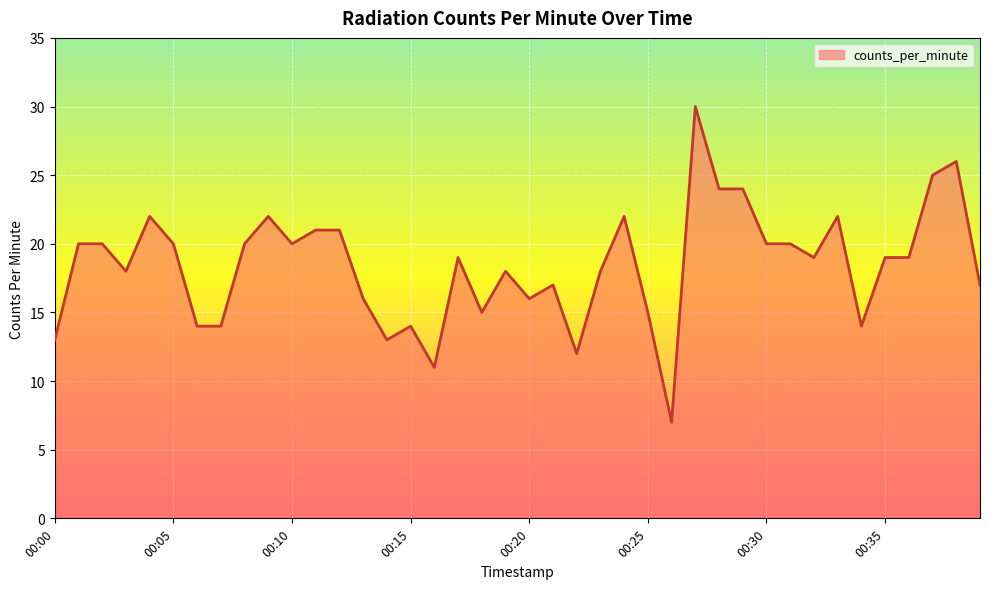

What is the smallest value displayed?

7